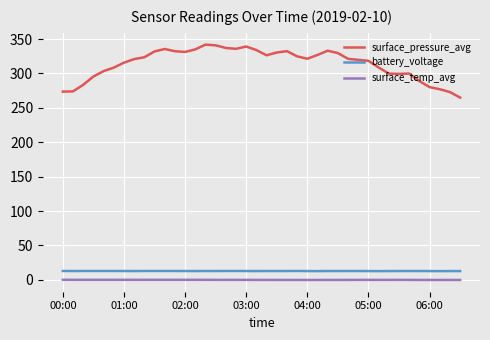

What is the sum of all battery_voltage values?

515.4